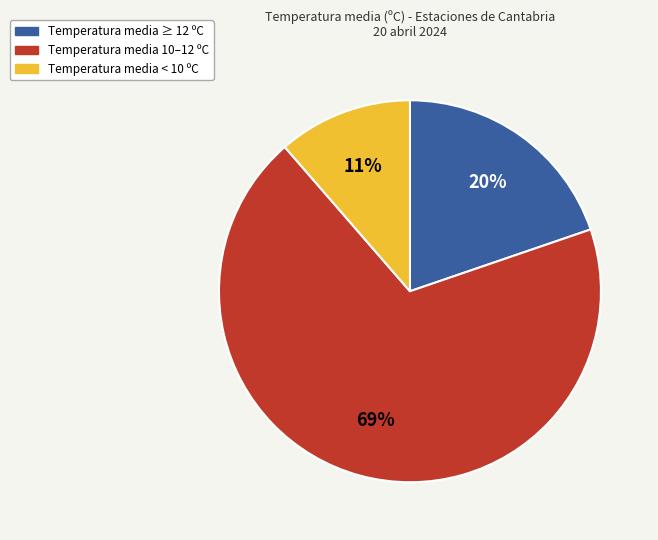

Is there any slice that represents more than half of the pie?

Yes